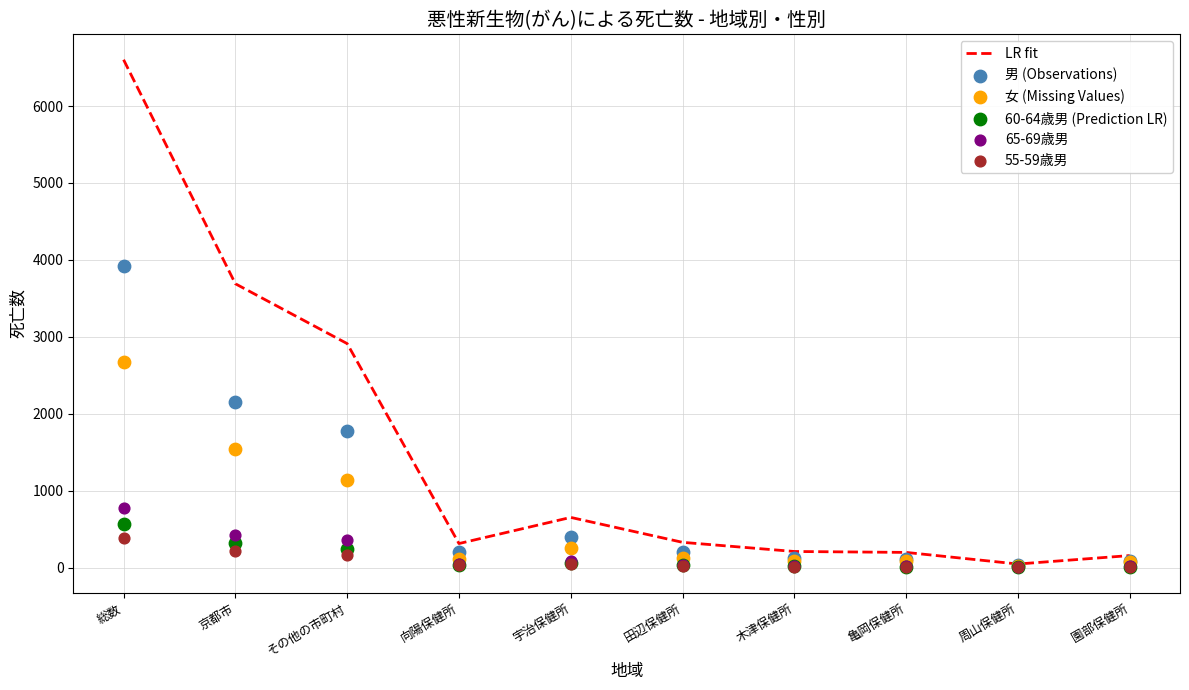

At which category is the sum across all series the highest?

総数